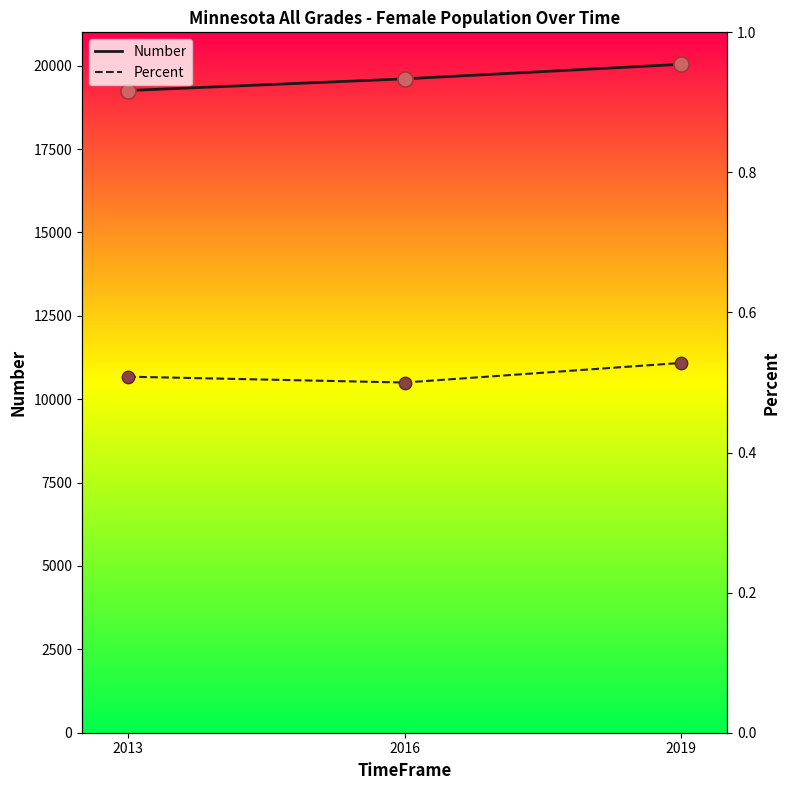

Which series contains the highest Y value?

Number